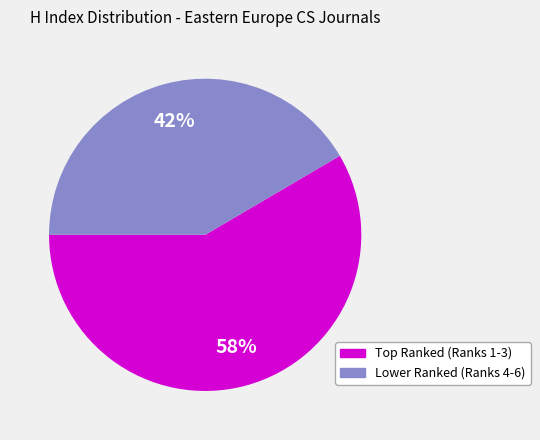

Count the number of slices in the pie.

2